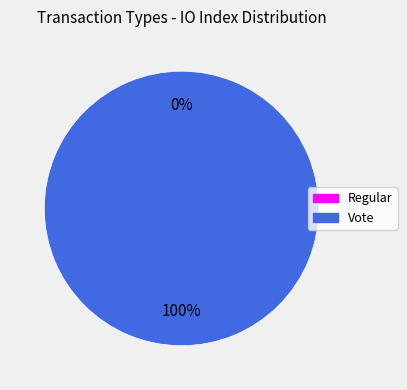

To the nearest percent, what portion does Vote represent?

100%